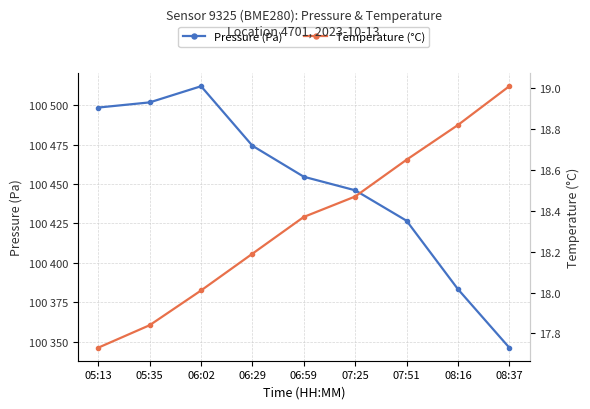

Where does the Temperature (°C) series first go above 18?

06:02